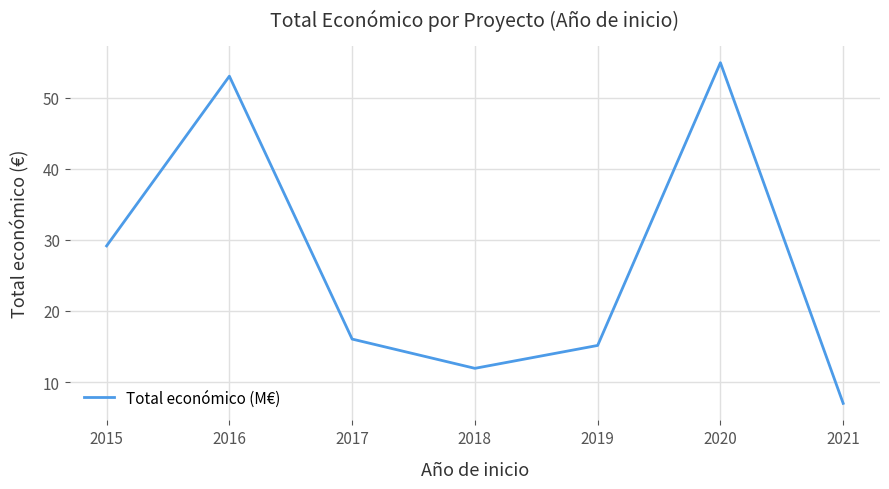

Is it true that the value at 2018 is 11.9?

True